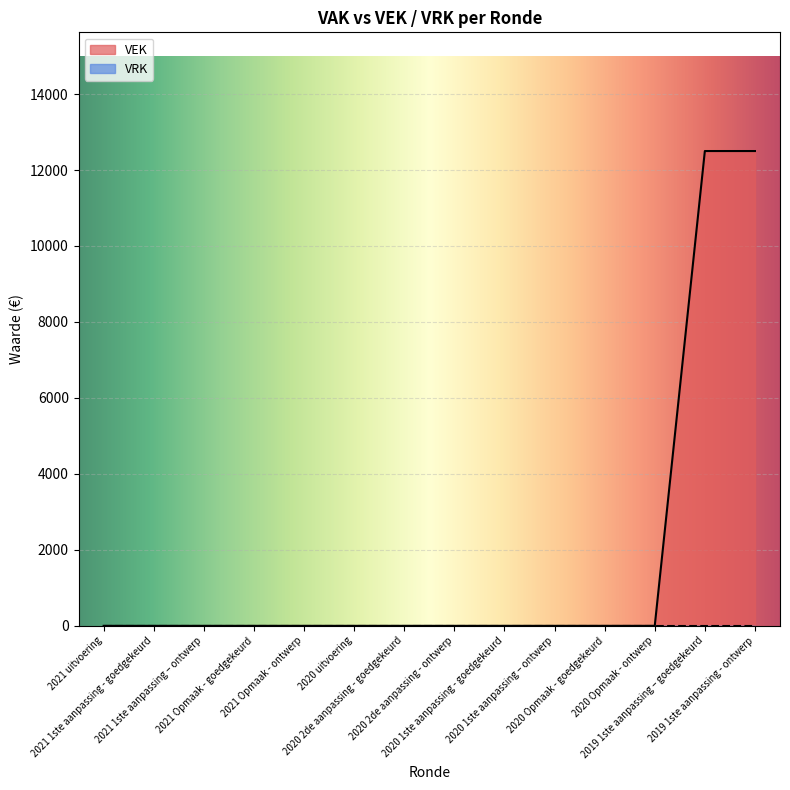

Which category has the highest value across all series?

2019 1ste aanpassing – goedgekeurd